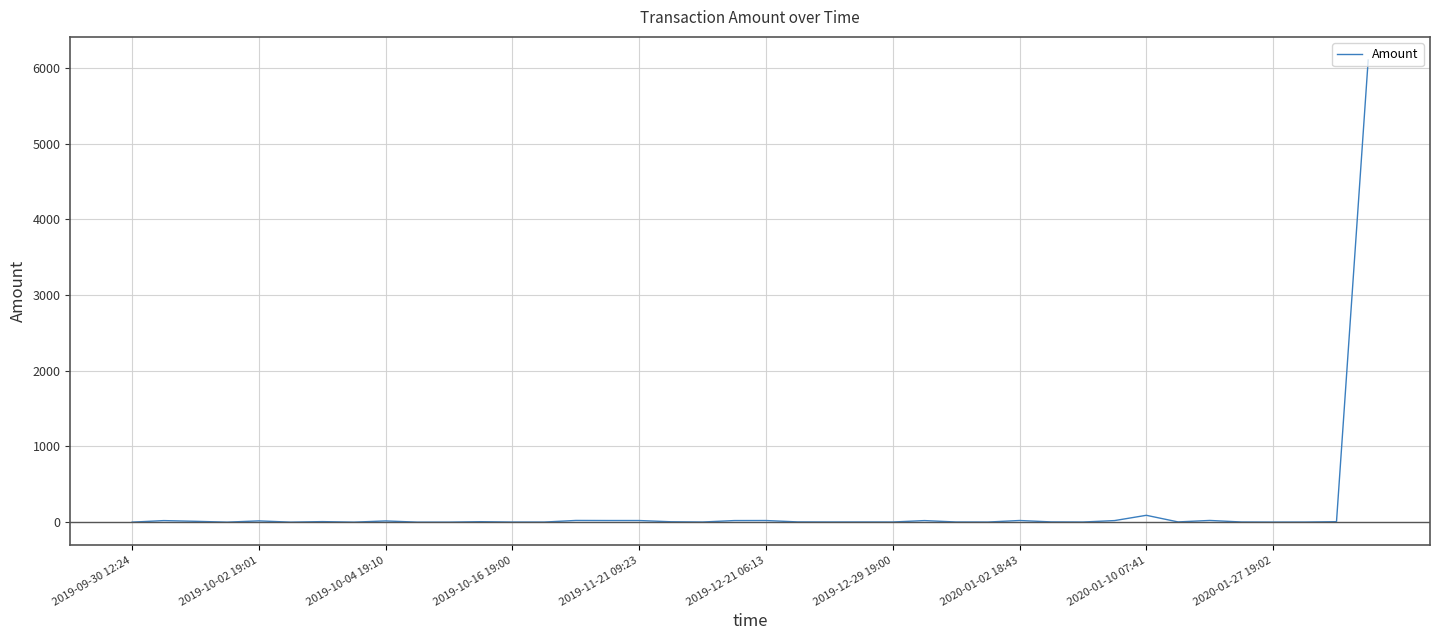

What is the difference between the maximum and minimum values?

6103.0